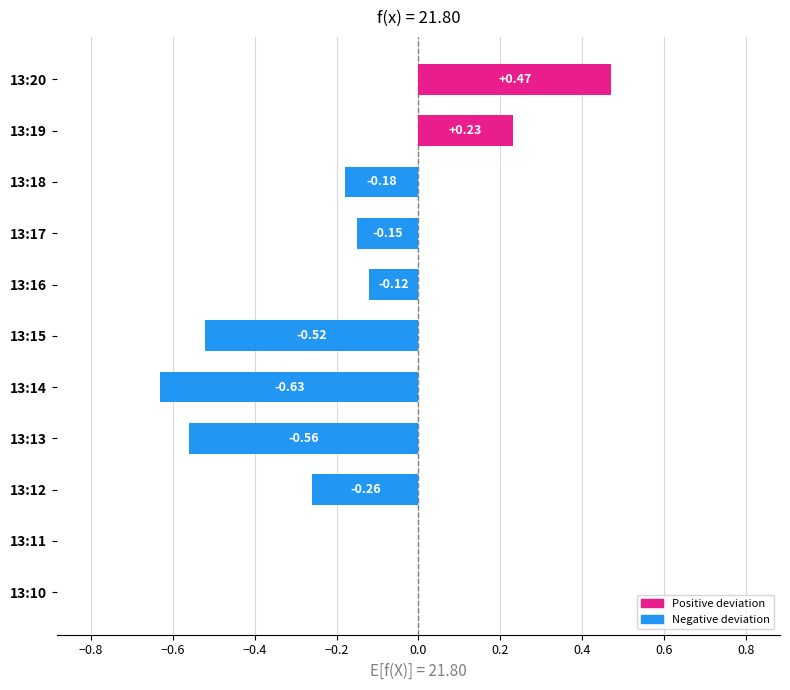

Between 13:13 and 13:19, which is larger?

13:19